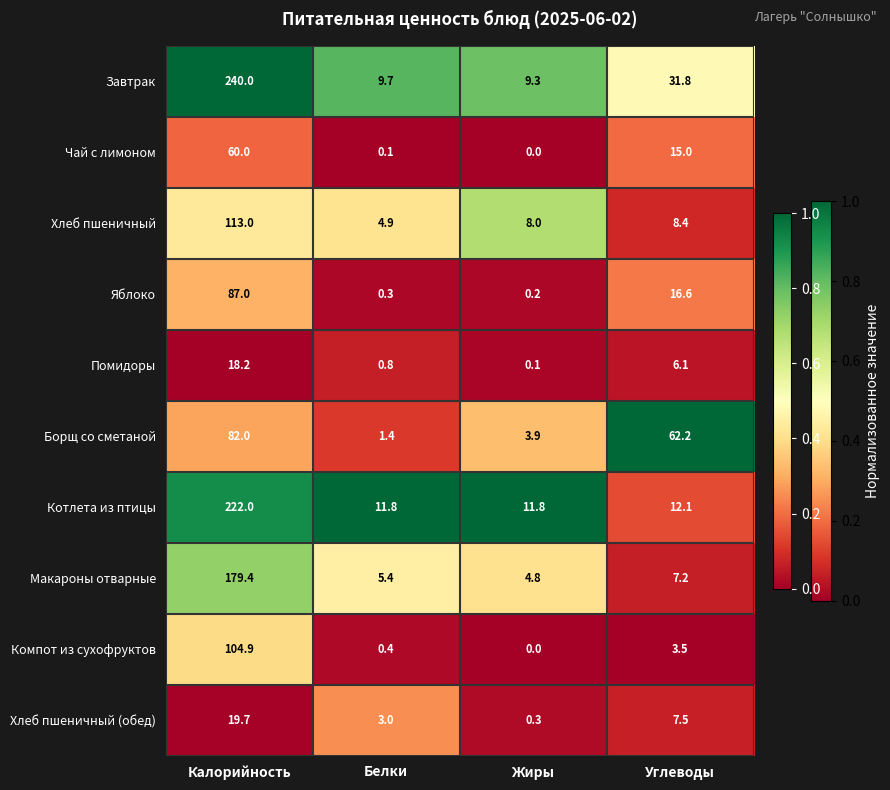

Count the number of categories in the chart.

4